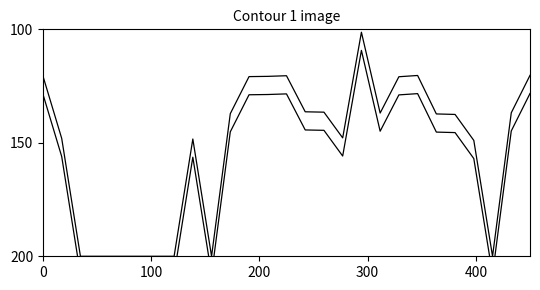

At how many categories does at least one series exceed 195?

8